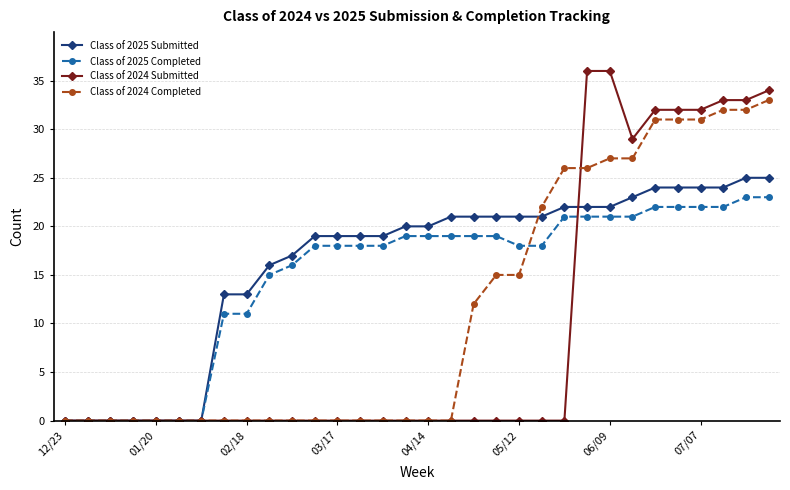

Rank the series by their average value, from highest to lowest.

Class of 2025 Submitted, Class of 2025 Completed, Class of 2024 Completed, Class of 2024 Submitted